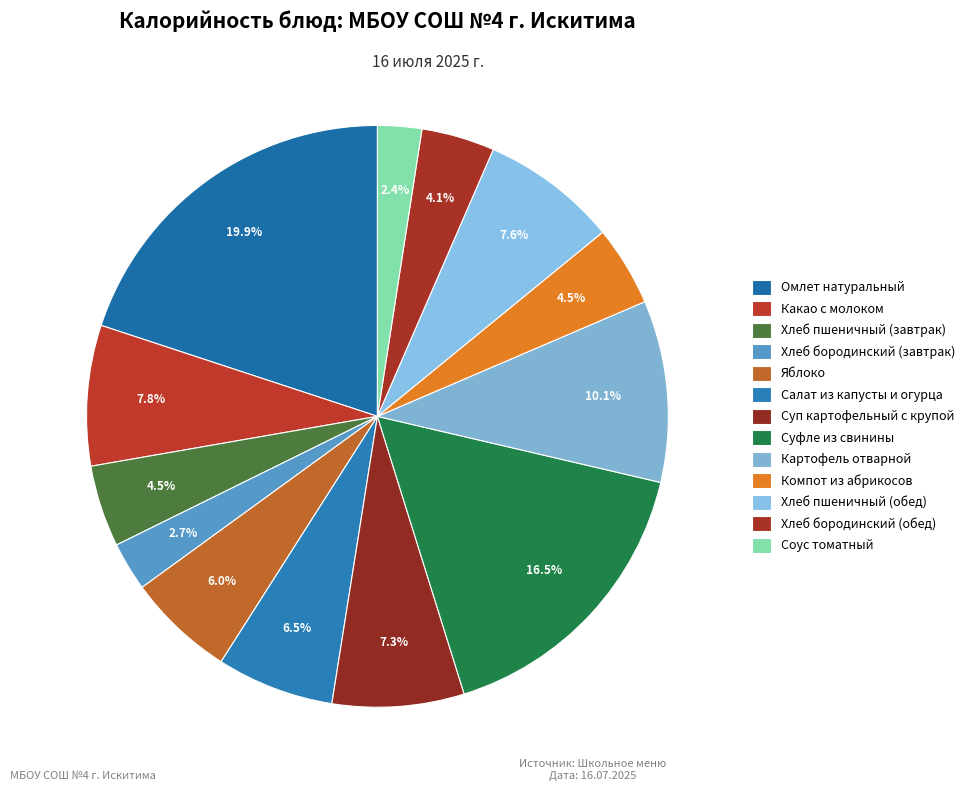

To the nearest percent, what is the combined percentage of Суфле из свинины and Соус томатный?

19%